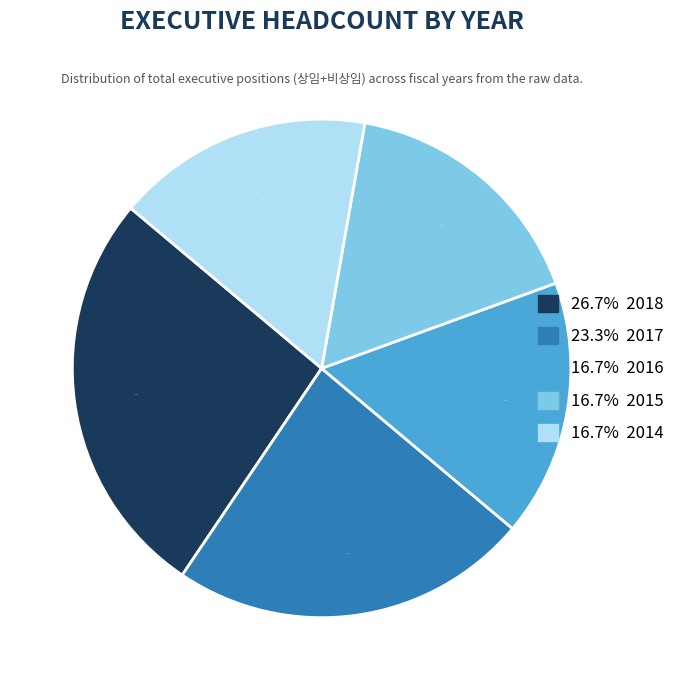

Count the number of slices in the pie.

5